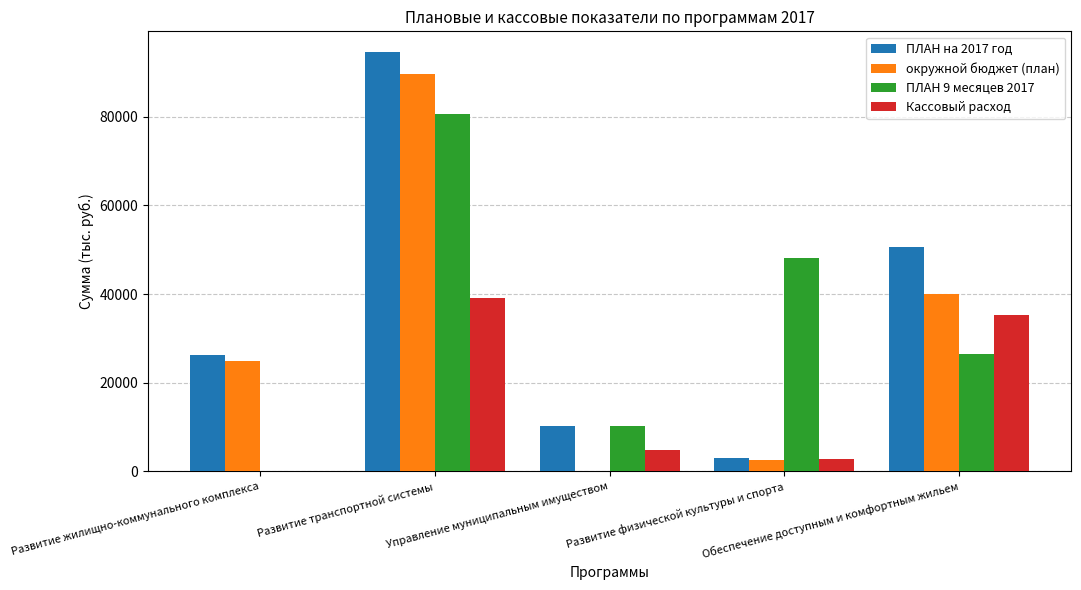

What is the highest value of the ПЛАН на 2017 год series?

94522.3